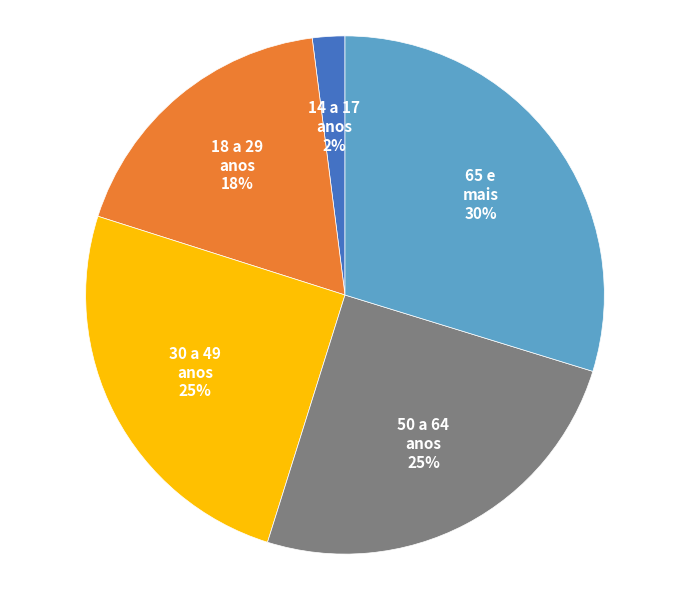

To the nearest percent, what is the difference between the largest and smallest slice percentages?

28%